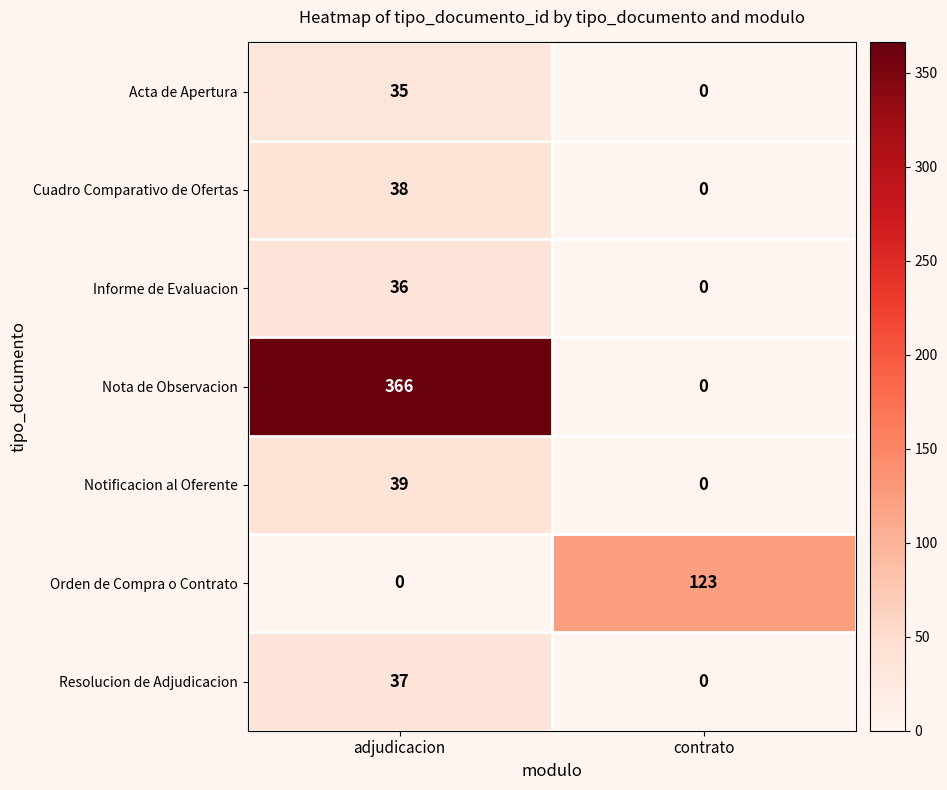

Reading left to right, extract all data points from this chart.

Acta de Apertura: adjudicacion=35	contrato=0
Cuadro Comparativo de Ofertas: adjudicacion=38	contrato=0
Informe de Evaluacion: adjudicacion=36	contrato=0
Nota de Observacion: adjudicacion=366	contrato=0
Notificacion al Oferente: adjudicacion=39	contrato=0
Orden de Compra o Contrato: adjudicacion=0	contrato=123
Resolucion de Adjudicacion: adjudicacion=37	contrato=0